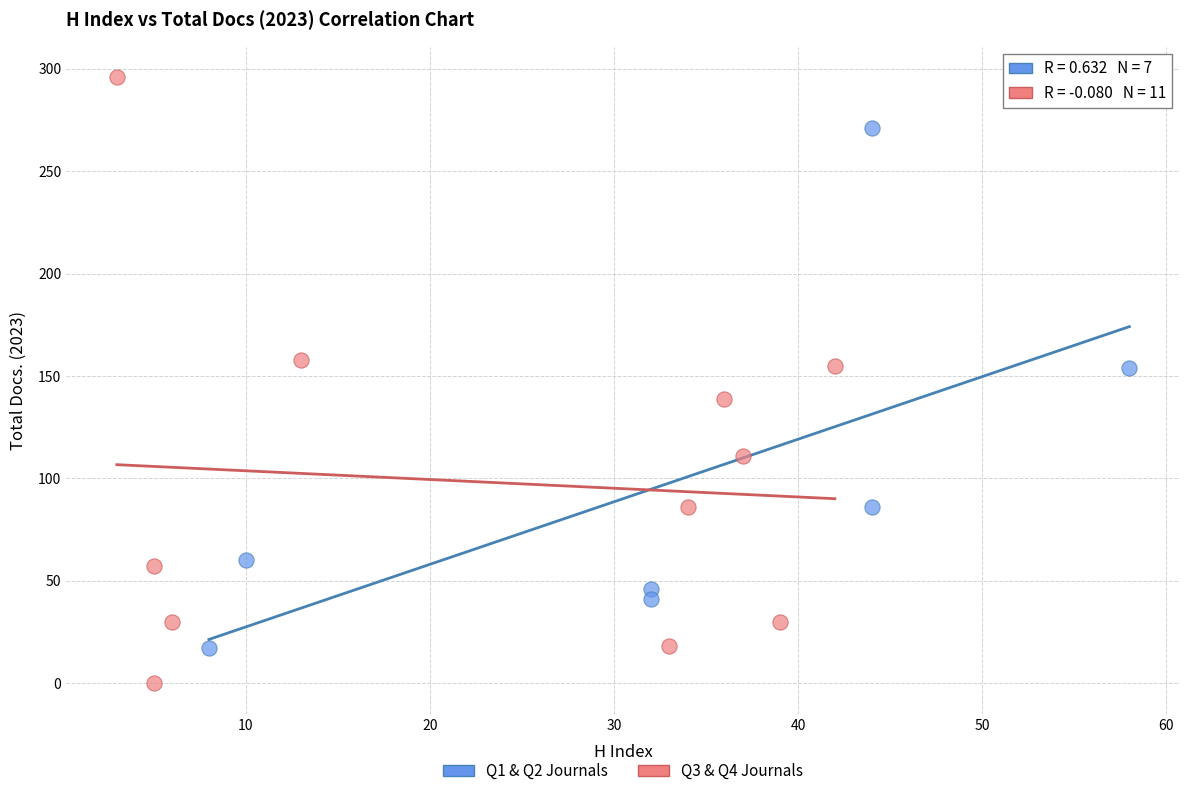

Which series reaches the minimum Y coordinate?

Q3 & Q4 Journals